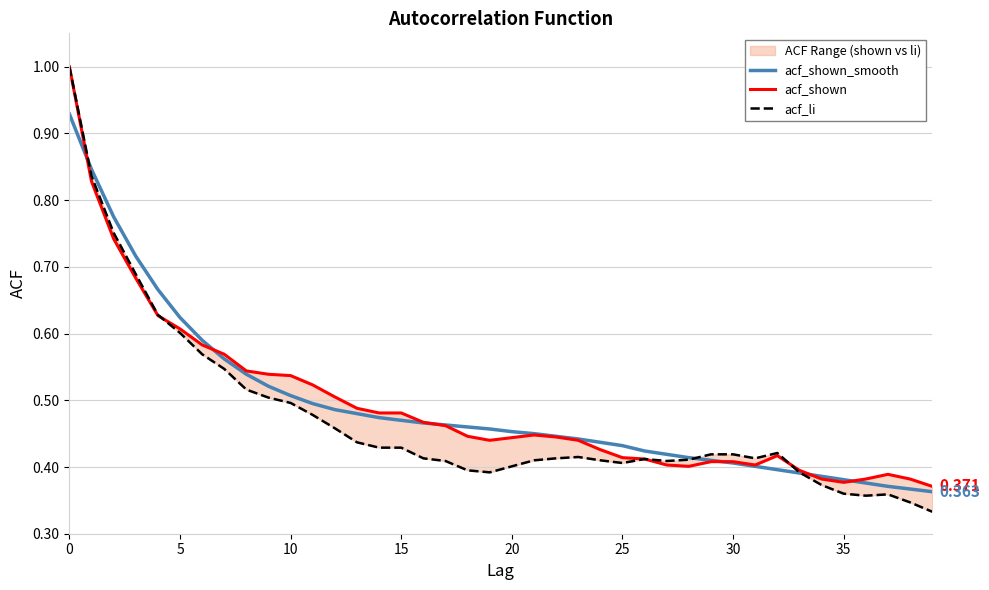

True or false: acf_shown has a value of 0.2 at 28.

False